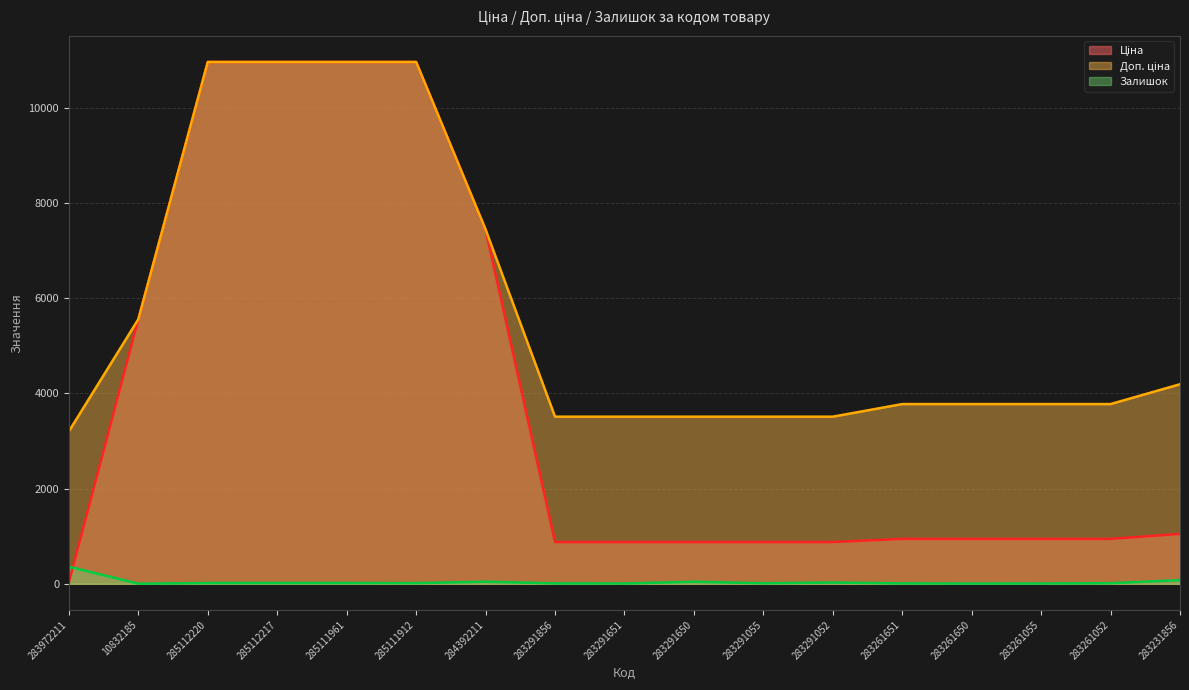

What is the label of the 8th point from the right?

283291650